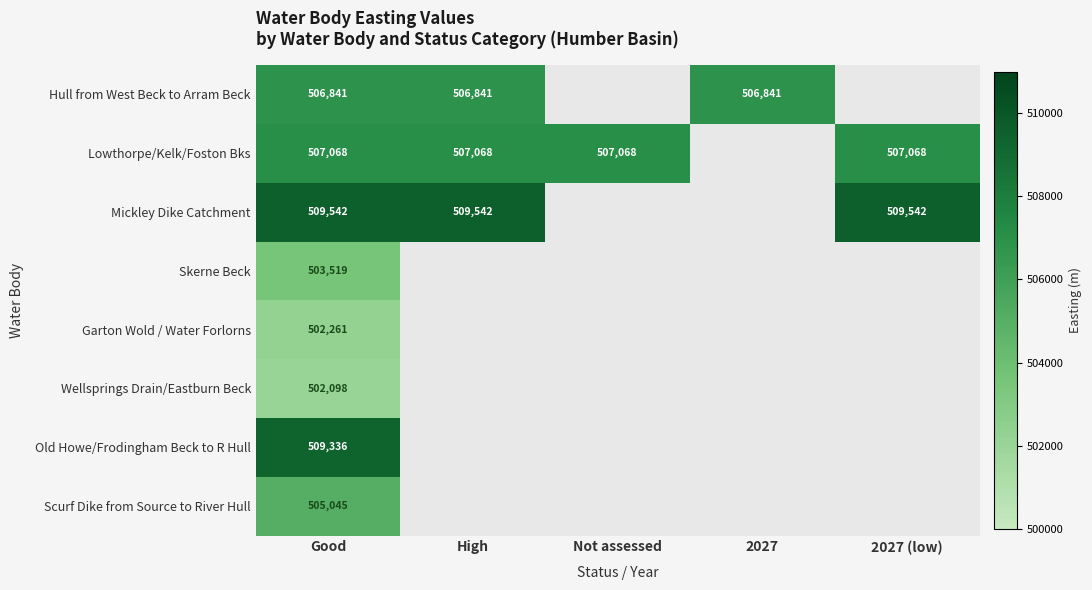

Is it true that Hull from West Beck to Arram Beck equals 290685 at Good?

False